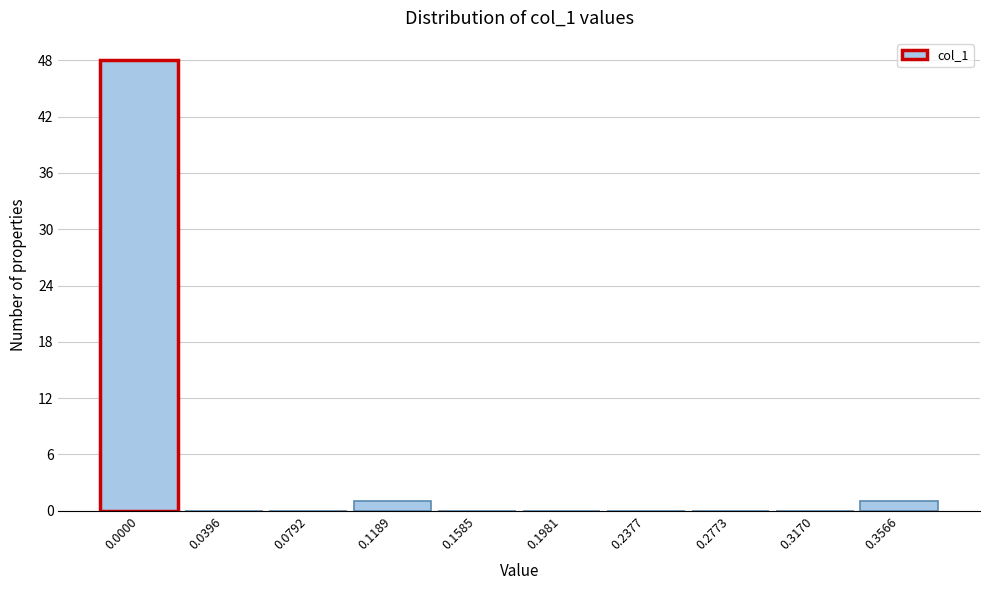

Reading left to right, what are all the values shown in this chart?

0.0000=48	0.0396=0	0.0792=0	0.1189=1	0.1585=0	0.1981=0	0.2377=0	0.2773=0	0.3170=0	0.3566=1